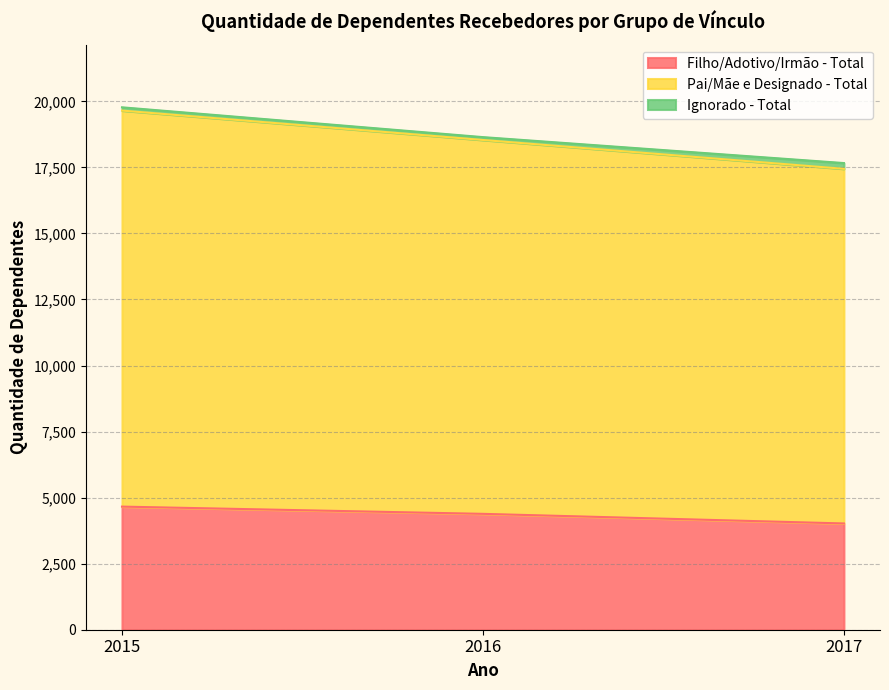

At how many categories does at least one series exceed 11587?

3